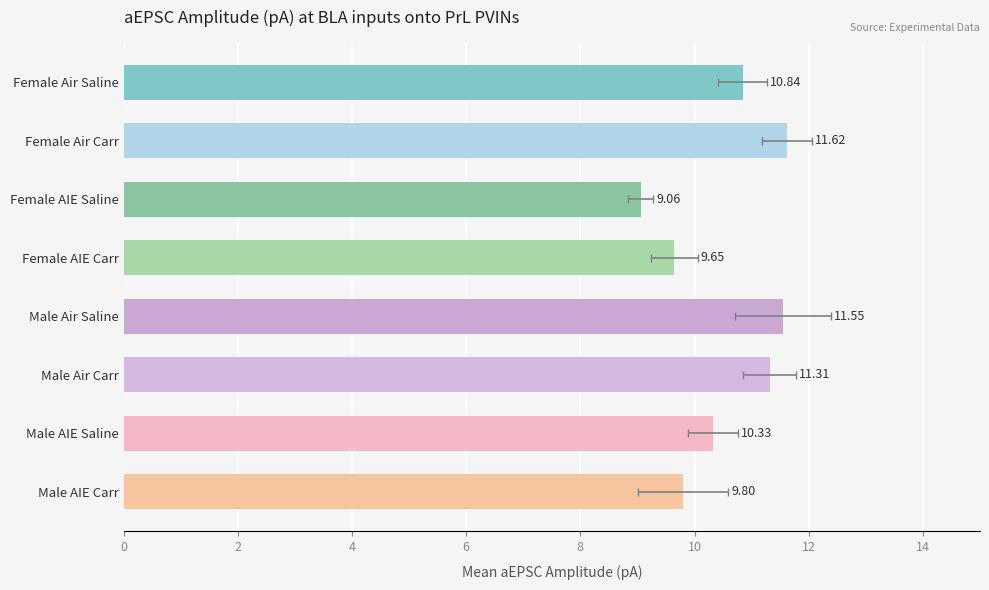

What is the difference between the maximum and minimum values?

2.6